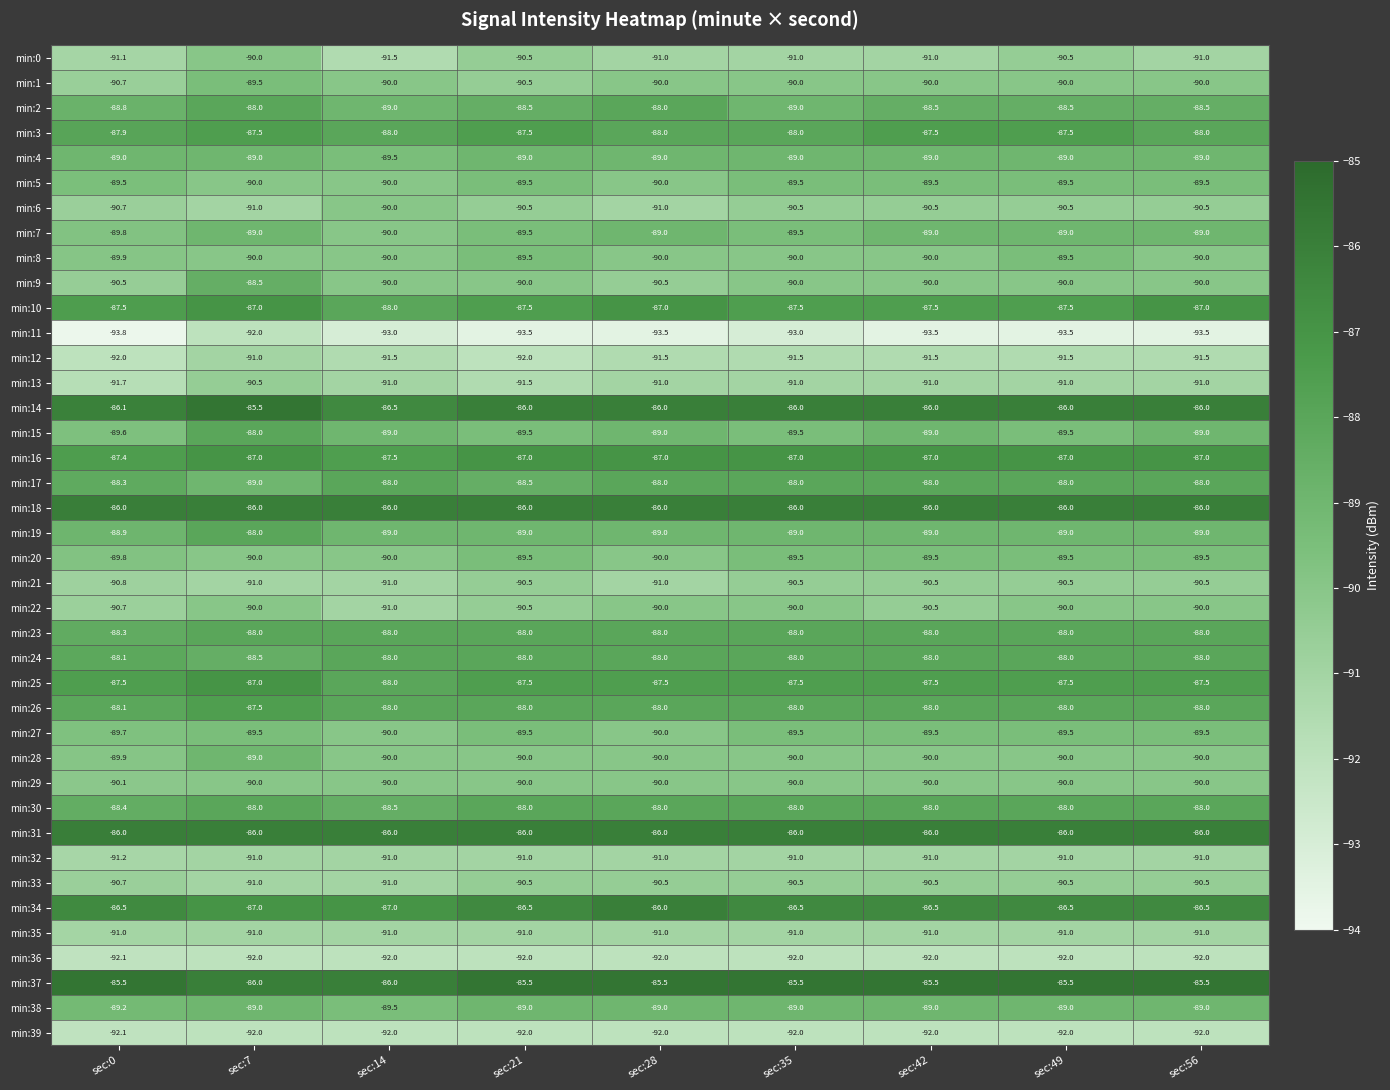

What is the total value across all series at sec:42?

-3566.5